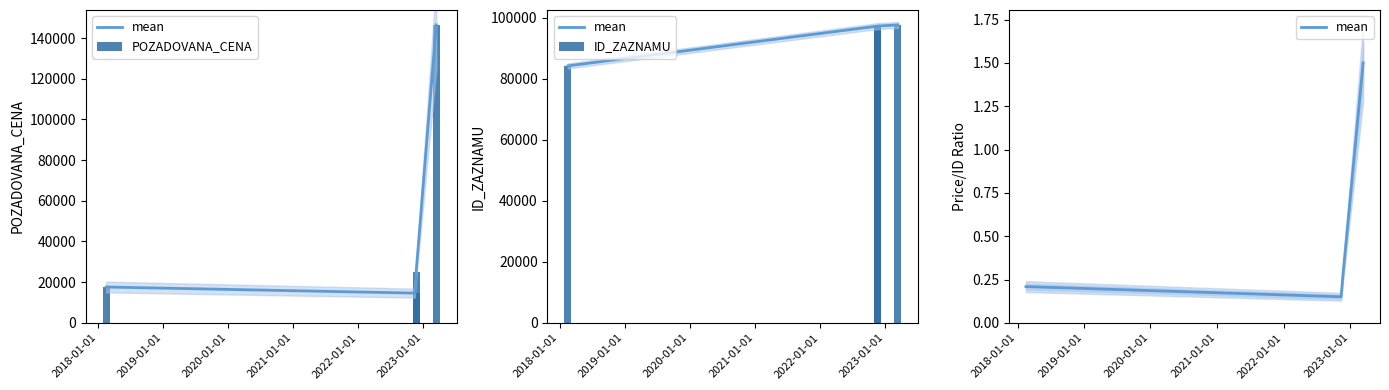

Does the chart contain stacked bars?

No